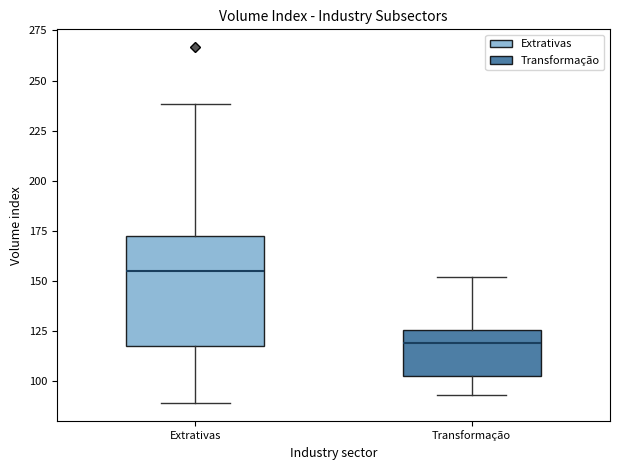

Which box's median line is the highest?

Extrativas